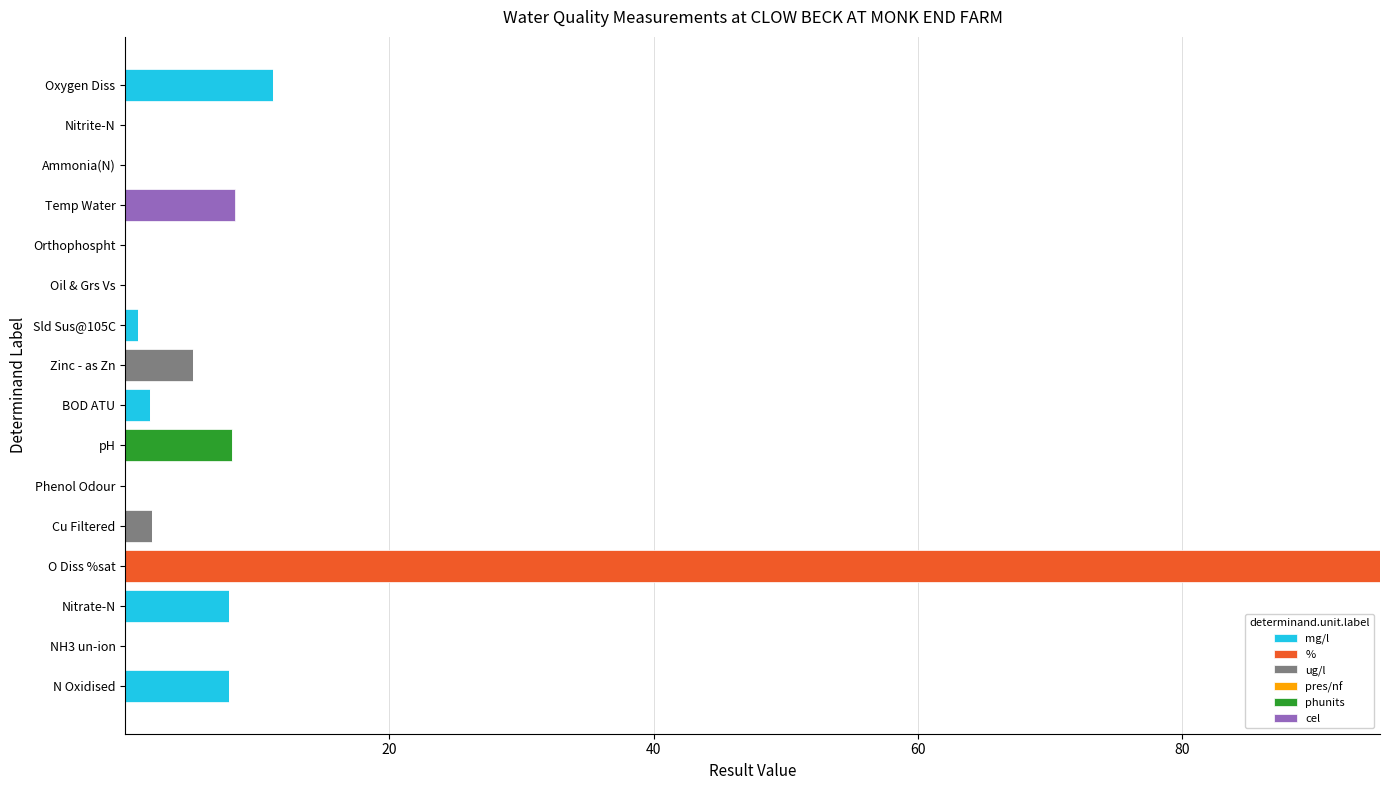

The value of mg/l at Phenol Odour is 7.4. True or false?

False